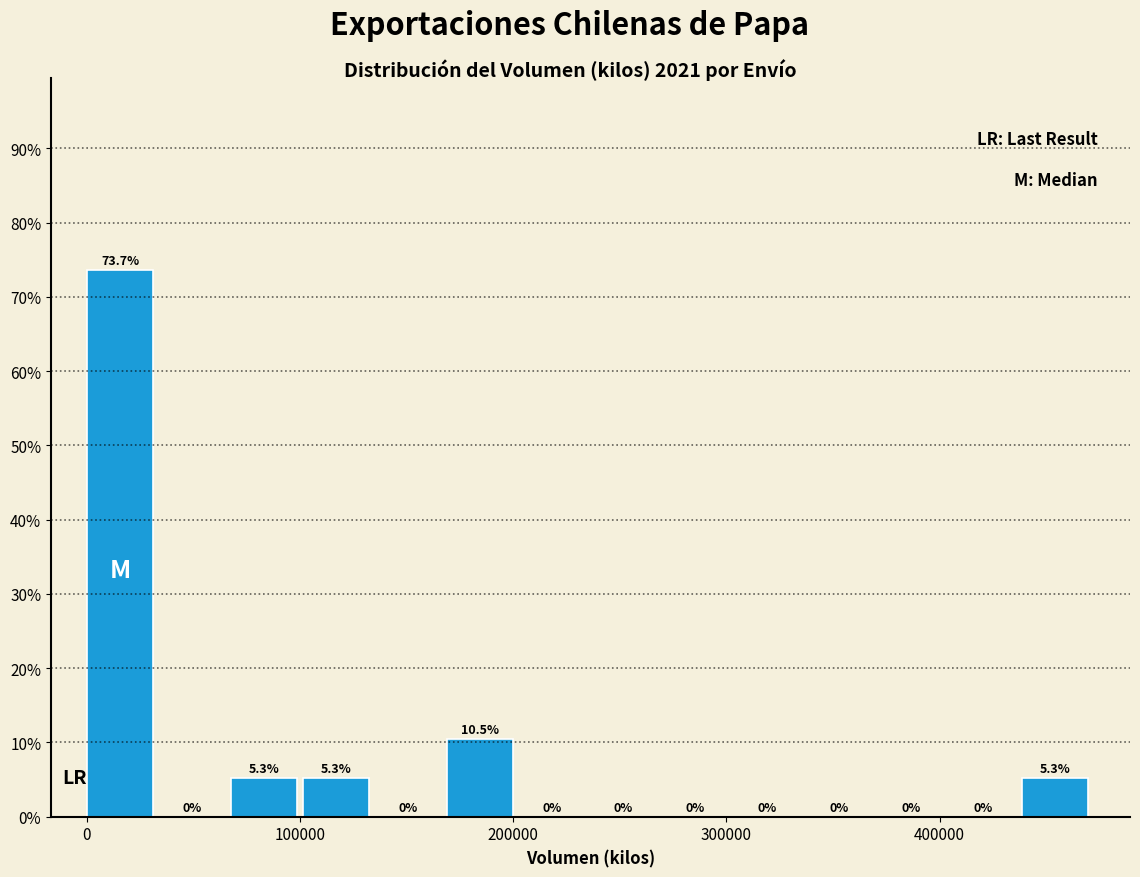

Around what value on the x-axis is the tallest bar? Give the approximate position of its centre, as read against the axis.

20000